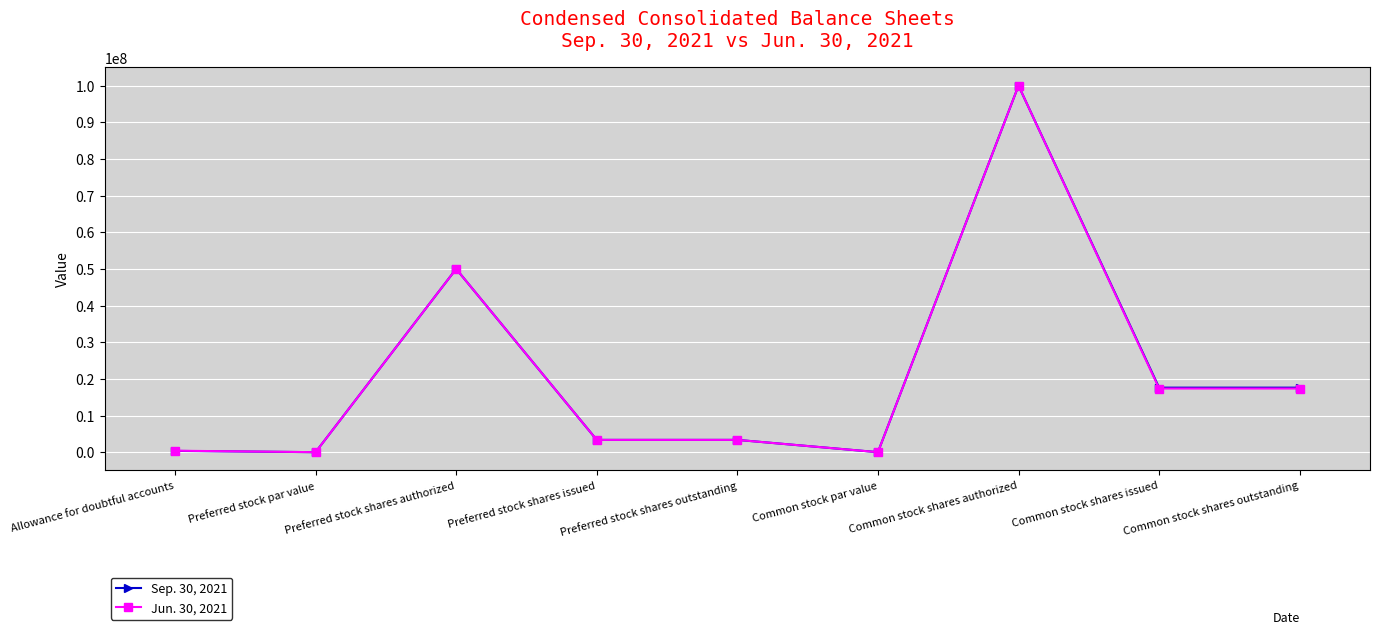

What is the approximate value of Jun. 30, 2021 at Preferred stock shares outstanding?

3351000